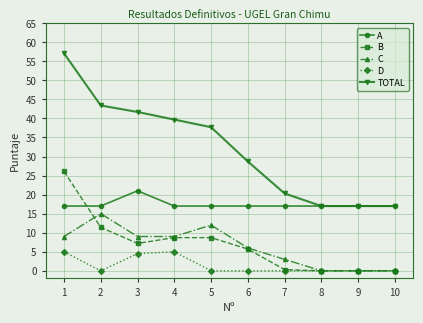

Reading left to right, what are all the values shown in this chart?

A: 17.0	17.0	21.0	17.0	17.0	17.0	17.0	17.0	17.0	17.0
B: 26.1	11.4	7.2	8.7	8.7	5.7	0.3	0.0	0.0	0.0
C: 9.0	15.0	9.0	9.0	12.0	6.0	3.0	0.0	0.0	0.0
D: 5.0	0.0	4.5	5.0	0.0	0.0	0.0	0.0	0.0	0.0
TOTAL: 57.1	43.4	41.7	39.7	37.7	28.7	20.3	17.0	17.0	17.0